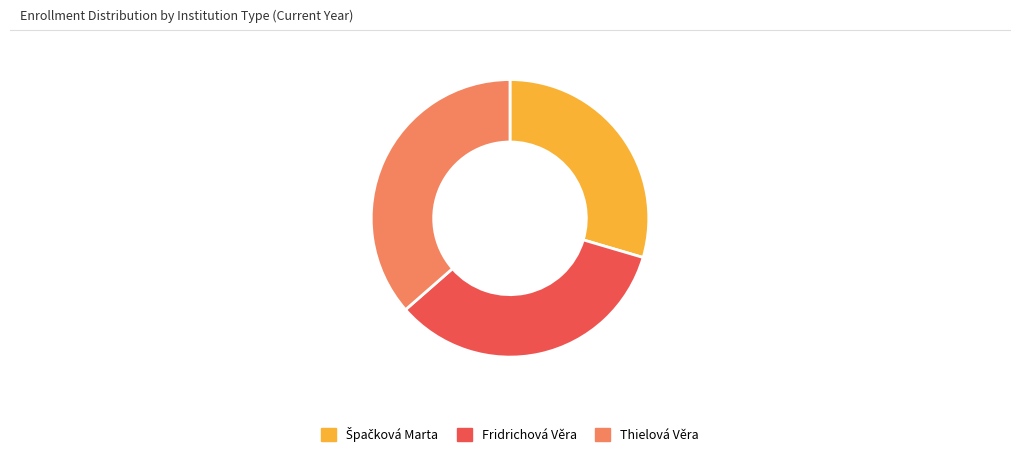

How many segments does this pie chart have?

3